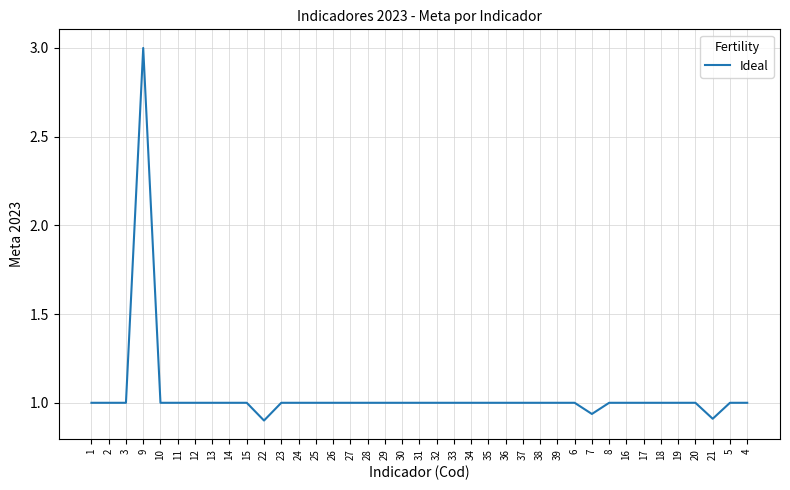

What is the greatest value displayed?

3.0